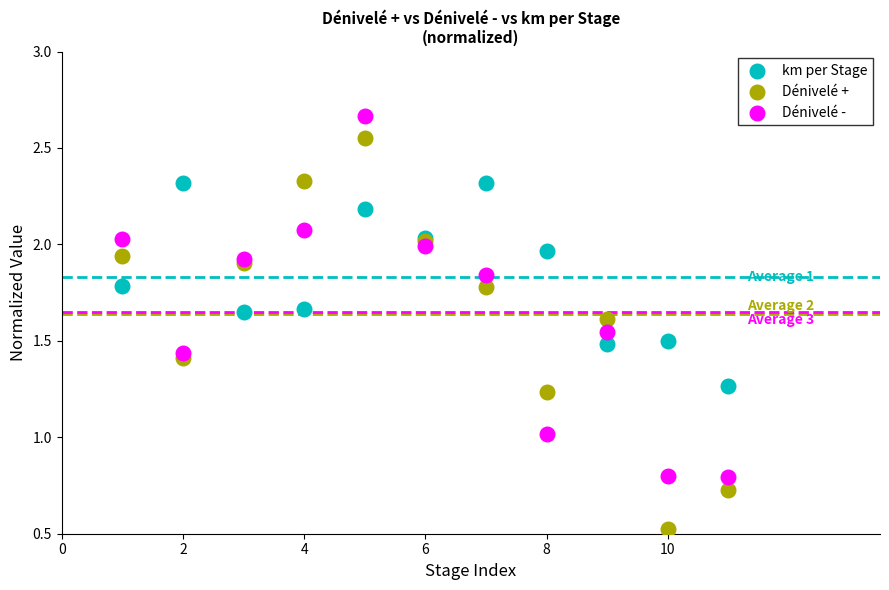

Which series reaches the minimum Y coordinate?

Dénivelé +